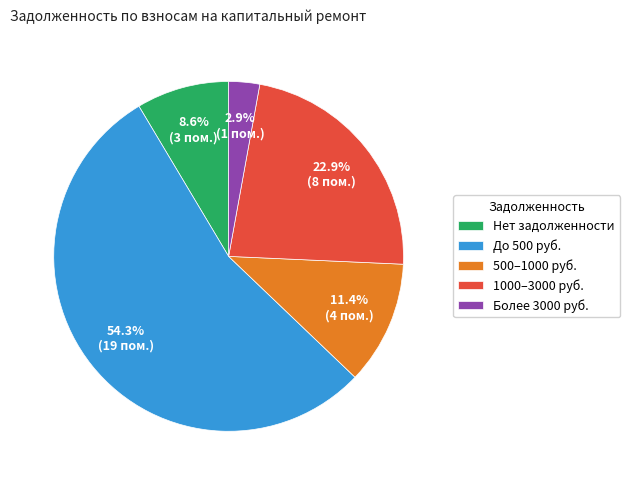

Between Нет задолженности and До 500 руб., which is larger?

До 500 руб.